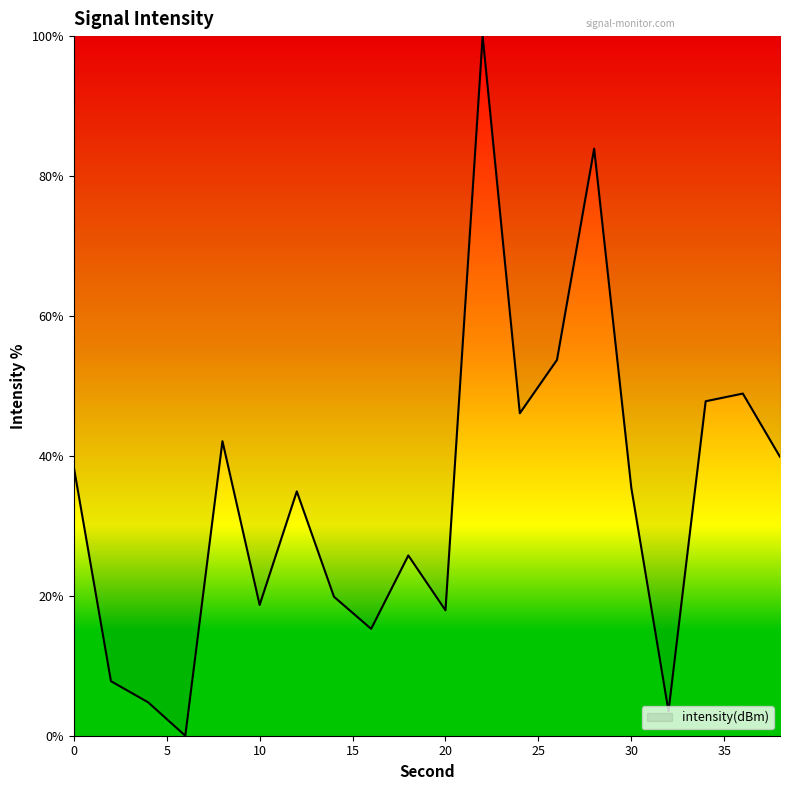

Reading left to right, extract all data points from this chart.

38.4	7.8	4.8	0.0	42.1	18.7	34.9	19.9	15.3	25.8	17.9	100.0	46.1	53.7	83.9	35.4	3.5	47.8	48.9	39.9